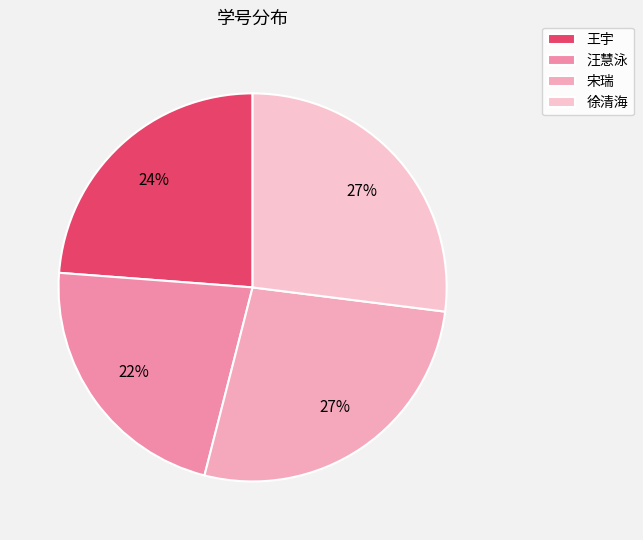

Is there any slice that represents more than half of the pie?

No